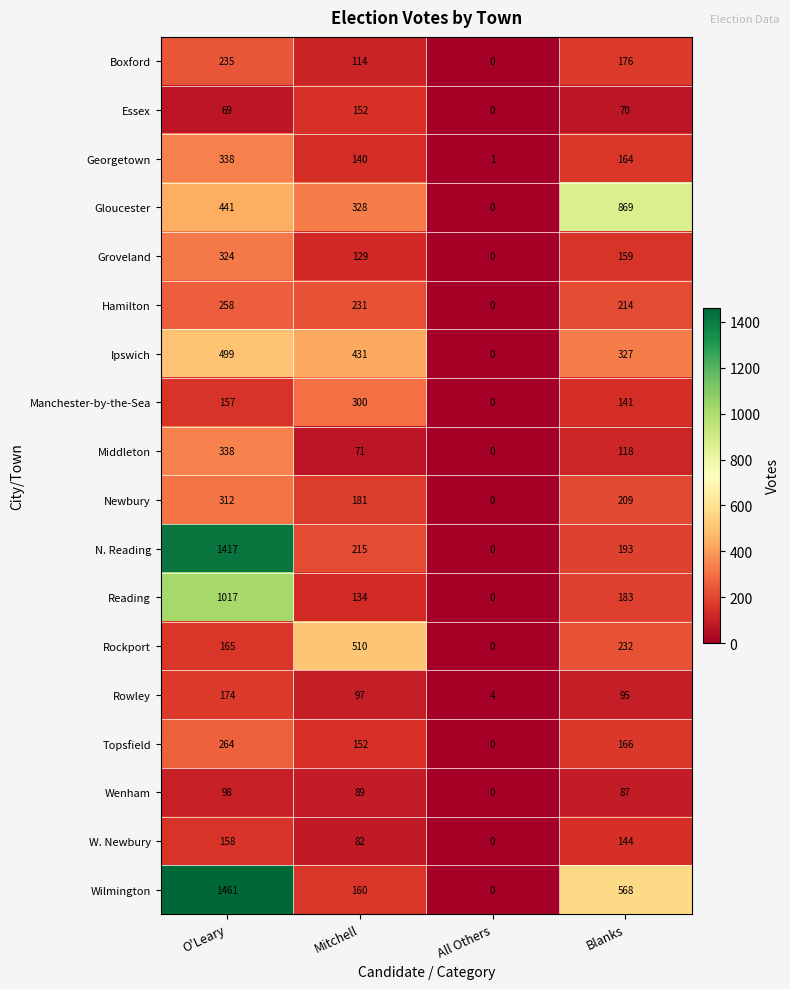

Which label corresponds to the largest value in the chart?

O'Leary